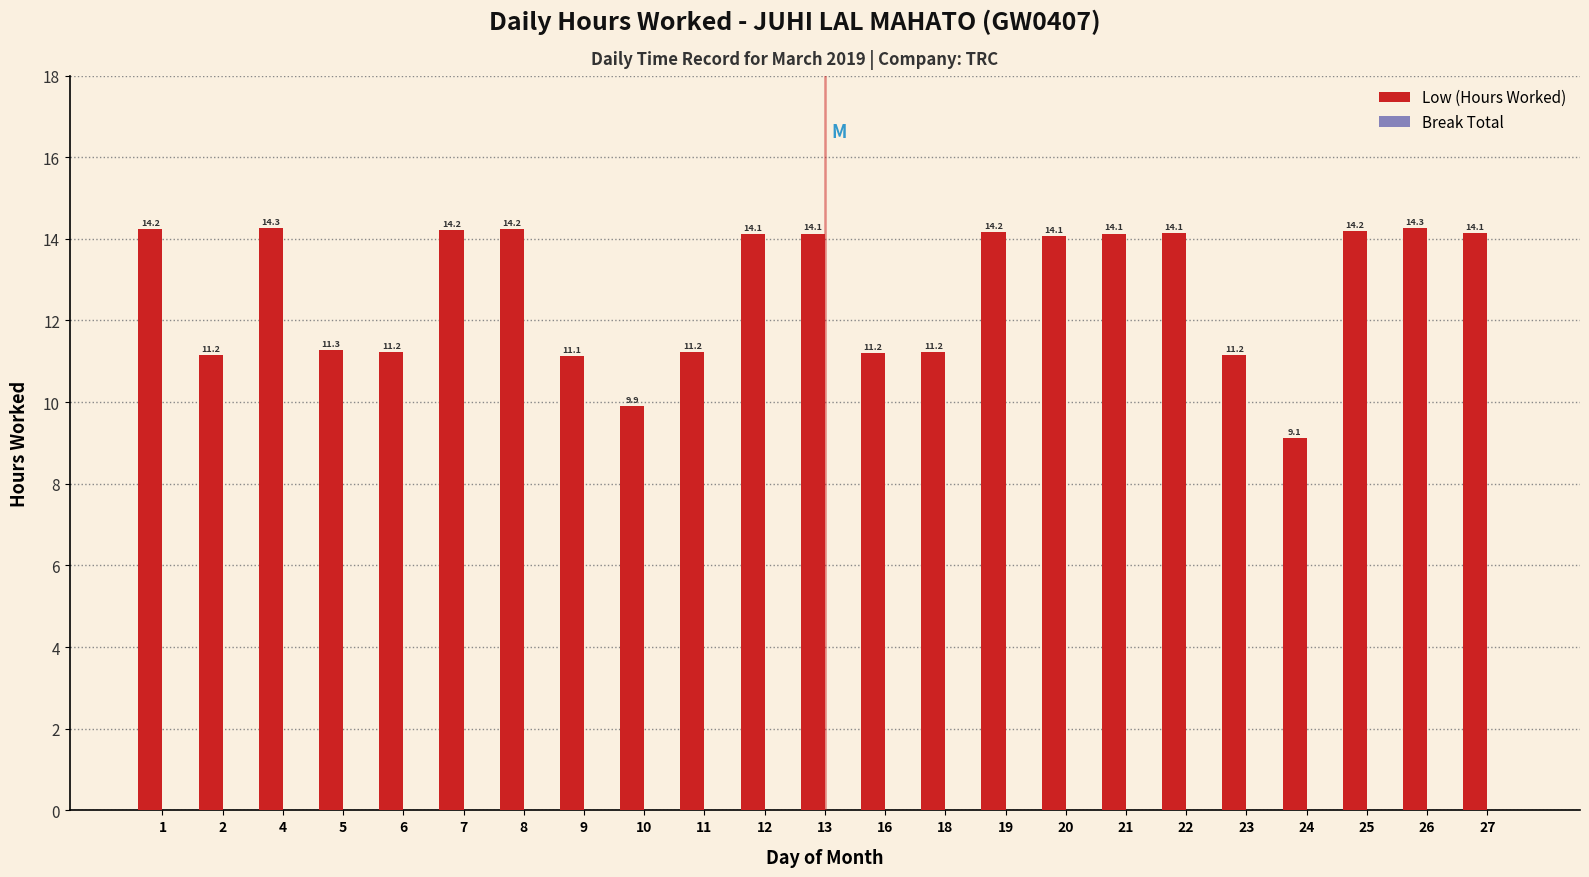

What is the value of the 12th bar from the left?

14.1